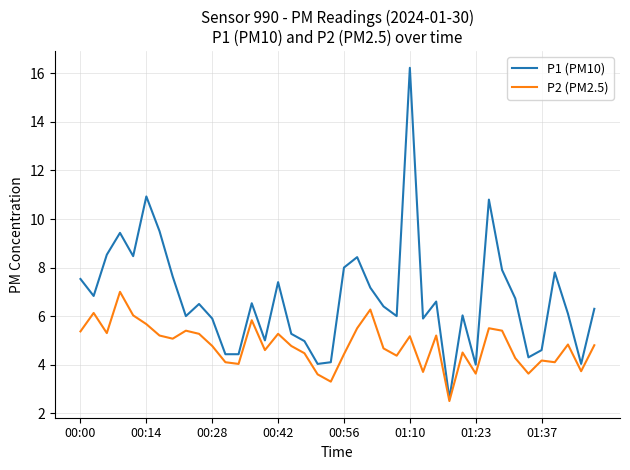

What is the lowest value of the P2 (PM2.5) series?

2.5